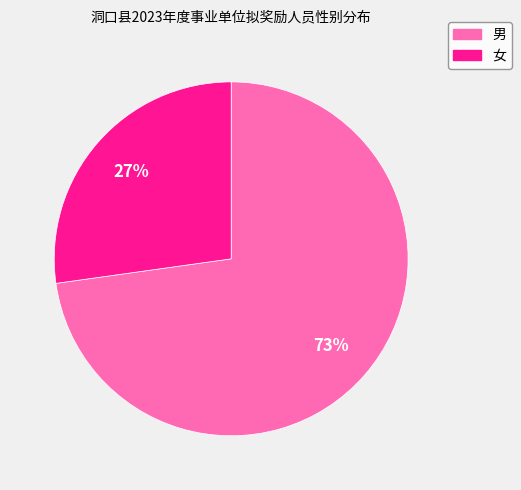

To the nearest percent, what percentage of the pie is 男?

73%